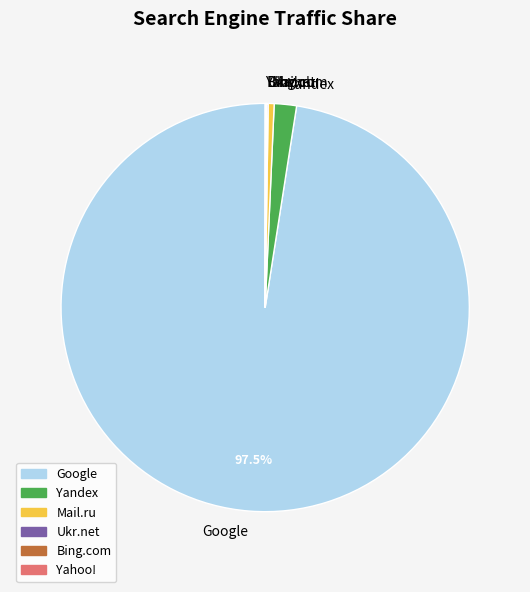

Is there any slice that represents more than half of the pie?

Yes